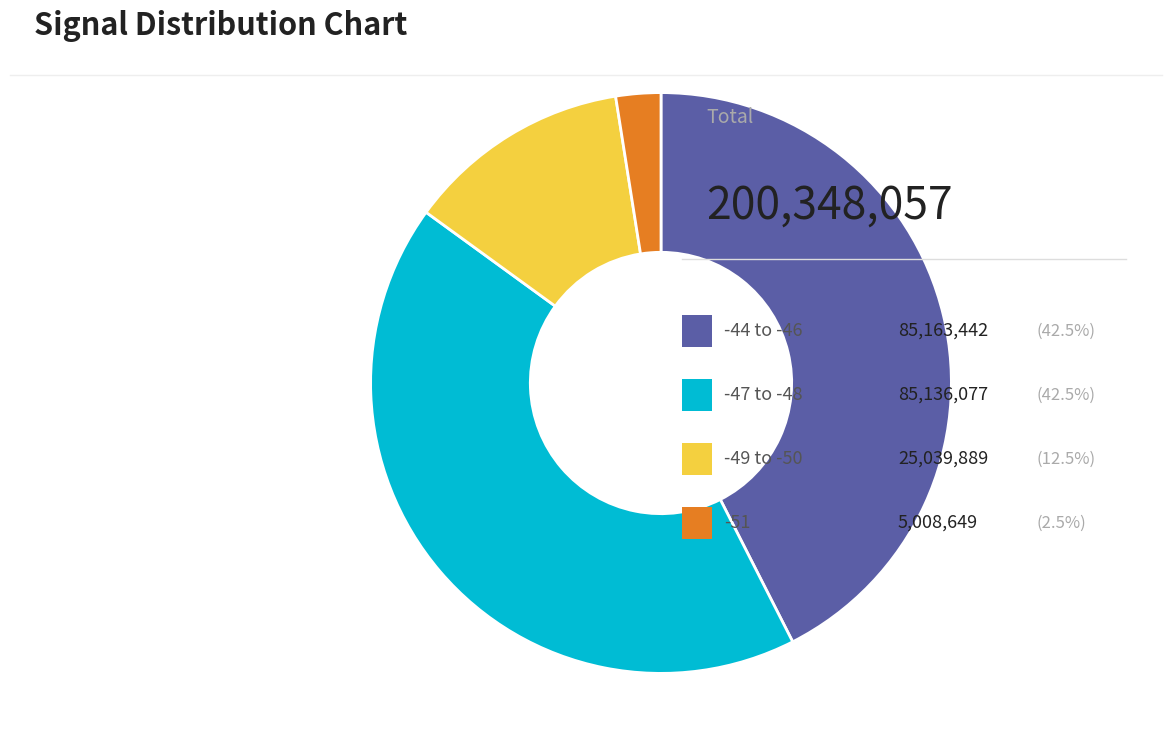

Is there a majority slice in this chart?

No